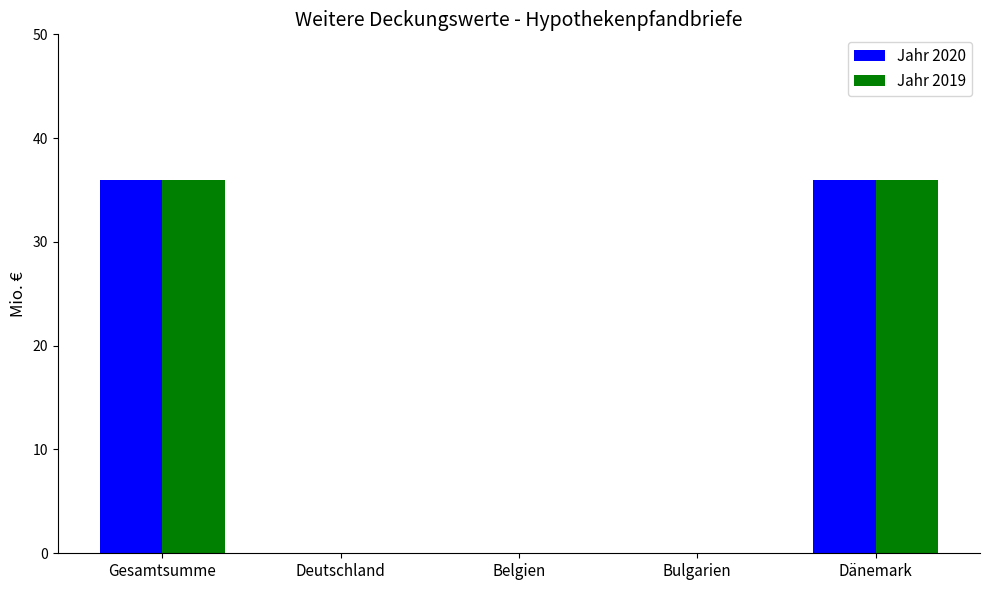

Count the Jahr 2020 values in the range 0 to 36.

5